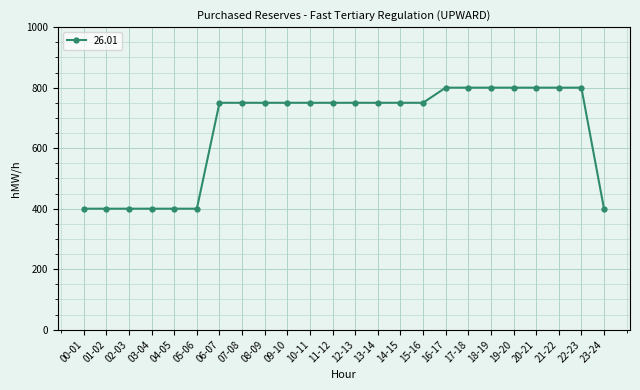

Does the chart have visible grid lines?

Yes